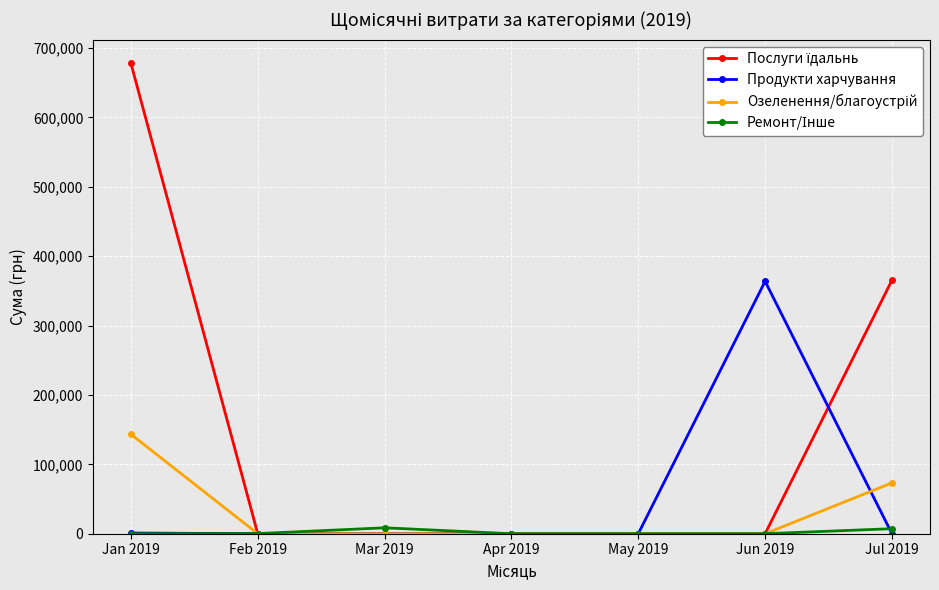

What is the label of the 3rd point from the left?

Mar 2019